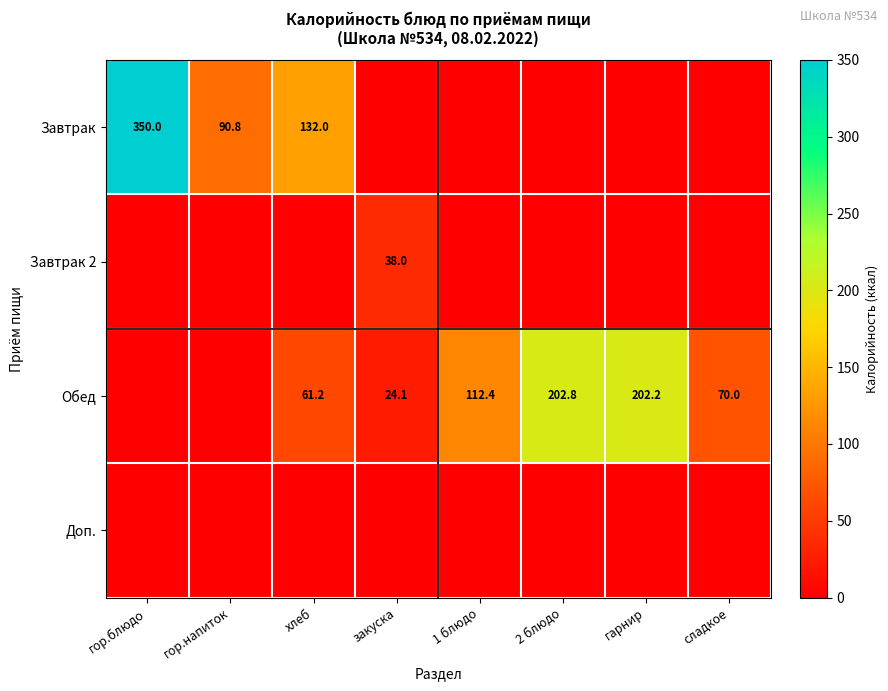

What is the spread (max minus min) of values at хлеб?

132.0